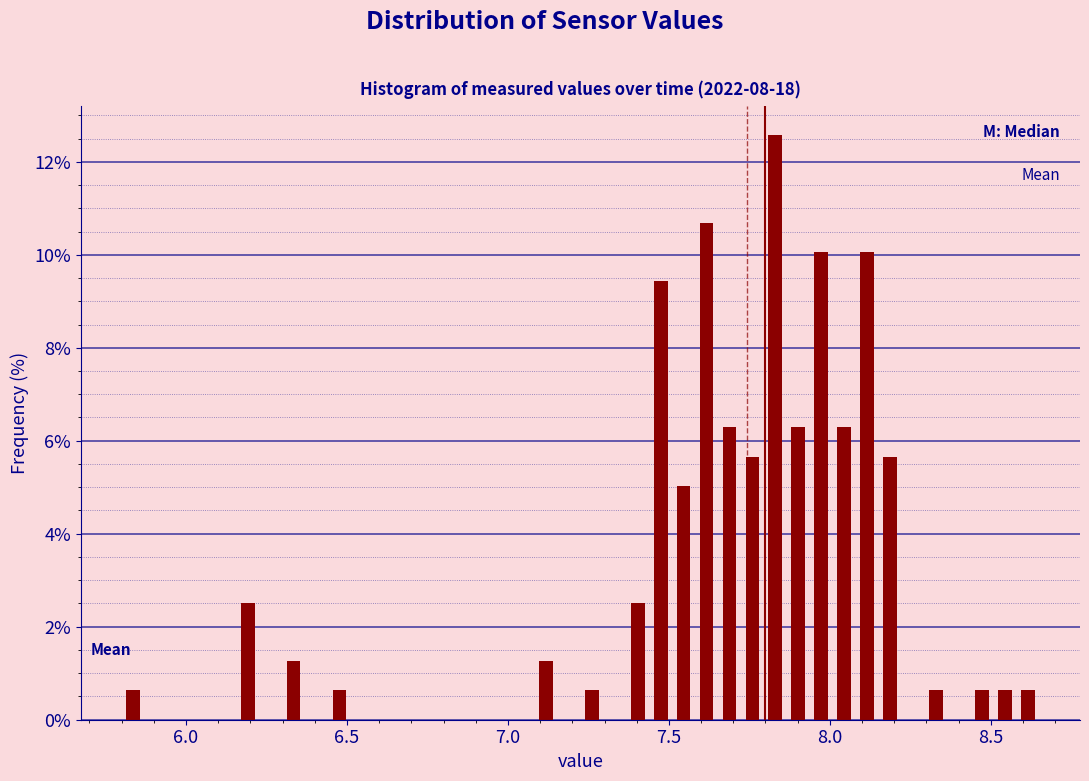

Read against the x-axis, roughly where is the centre of the tallest bar?

7.85